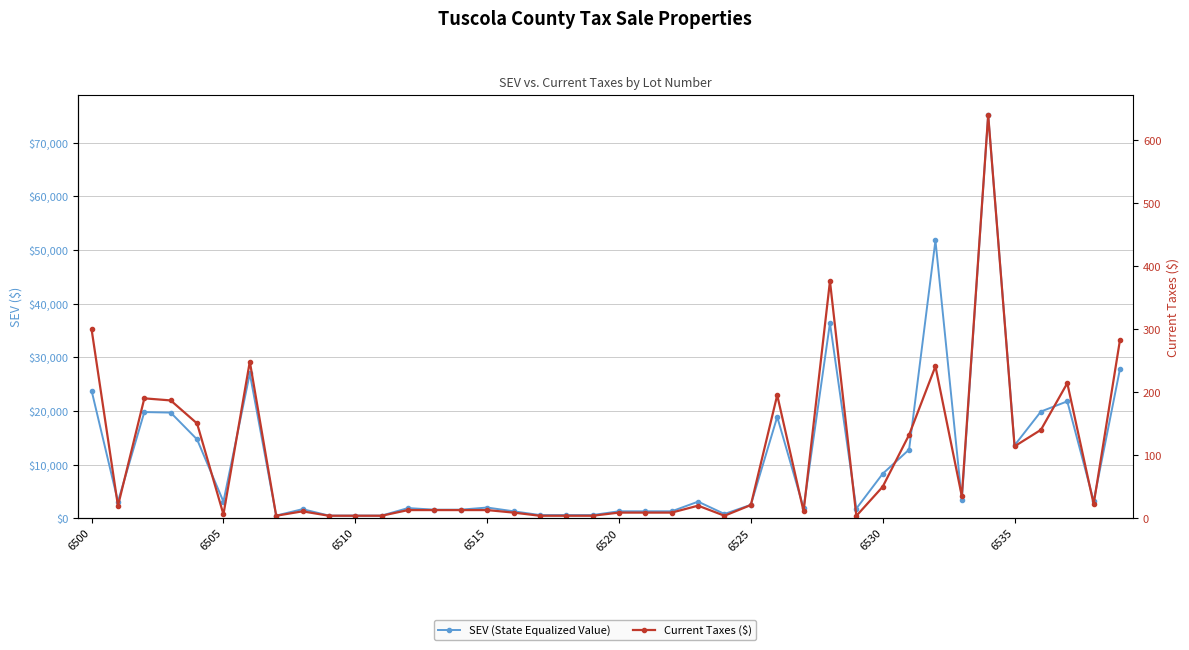

What value does the Current Taxes ($) series have at 39?

283.8